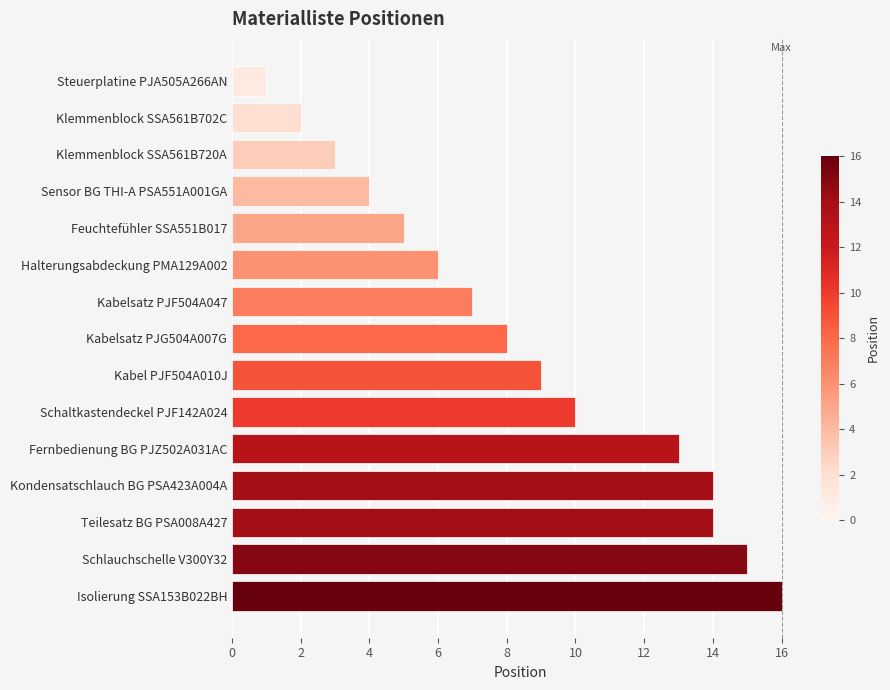

How many categories are shown in the chart?

15